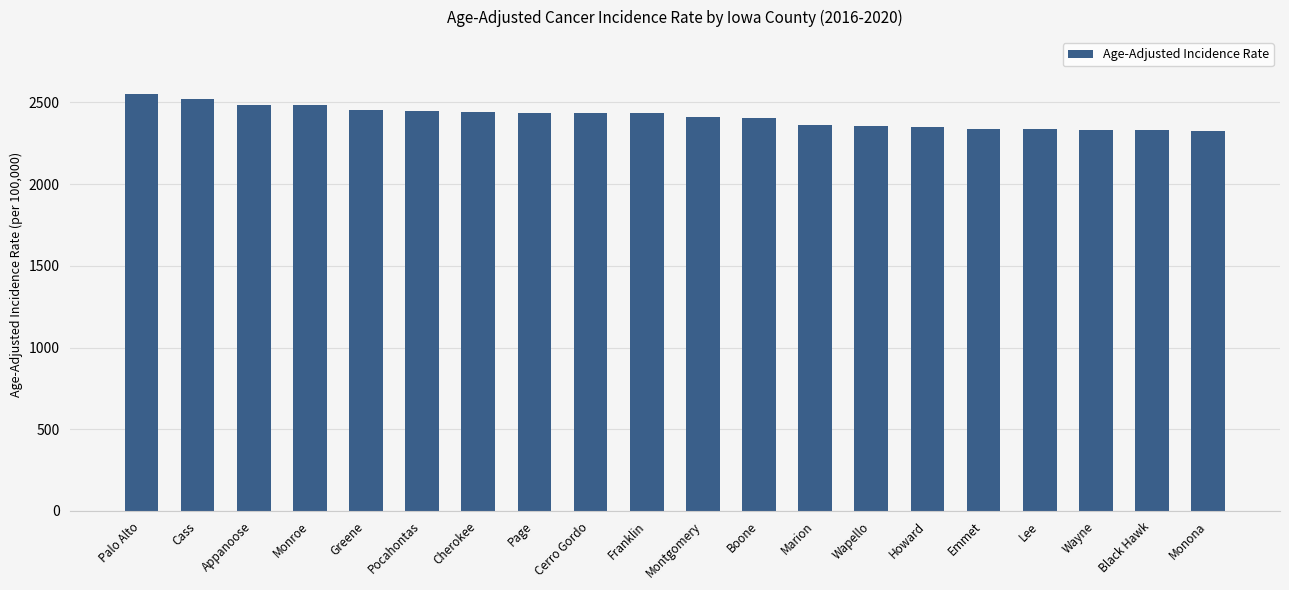

How many values are below 2433?

10